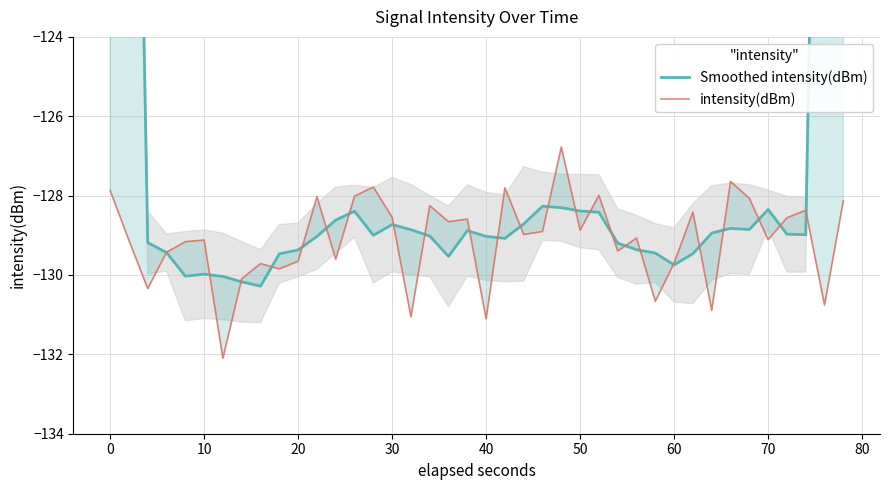

The value of intensity(dBm) at 39 is -64.9. True or false?

False